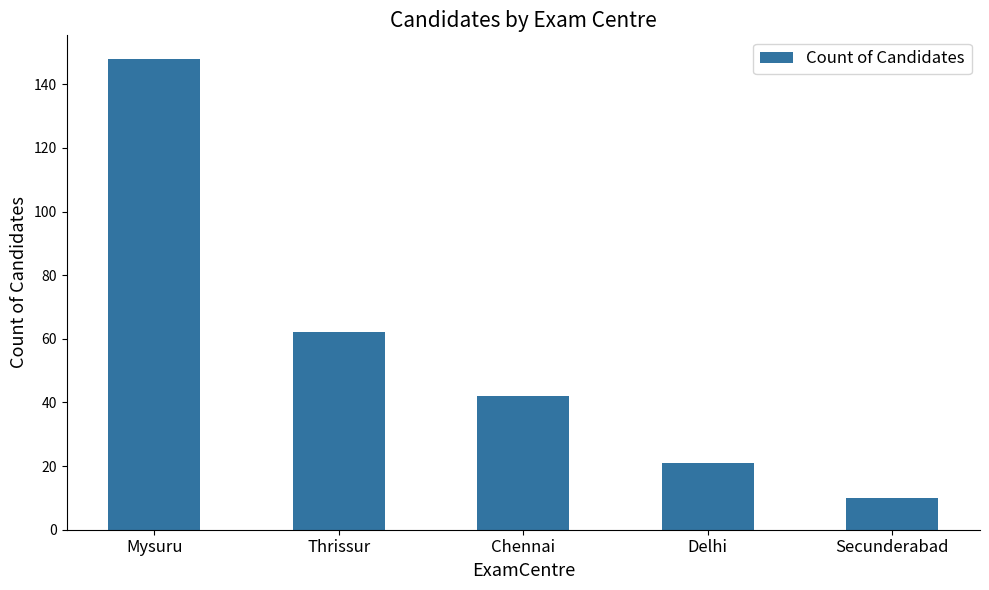

Rank the categories by value from lowest to highest.

Secunderabad, Delhi, Chennai, Thrissur, Mysuru